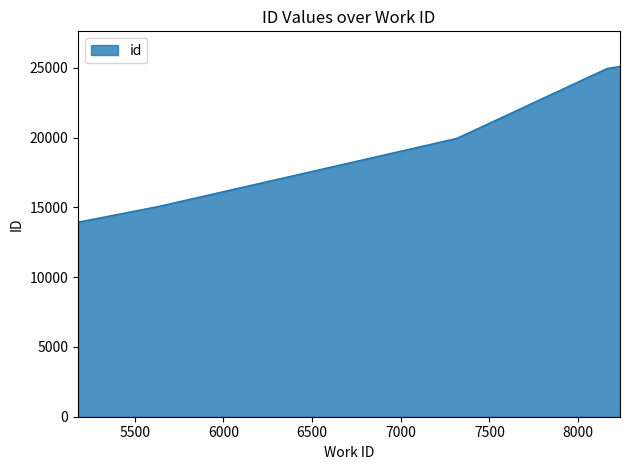

What is the minimum value shown in the chart?

13936